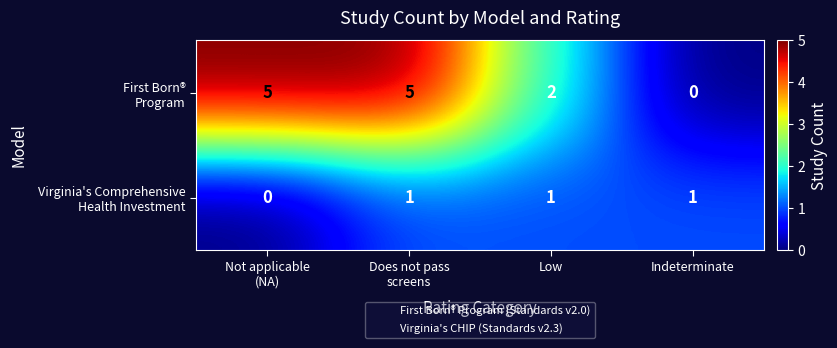

What is the greatest value displayed?

5